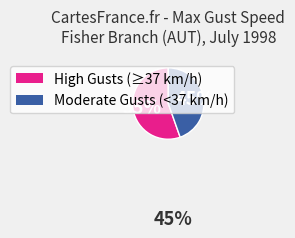

To the nearest percent, what is the average slice percentage?

50%